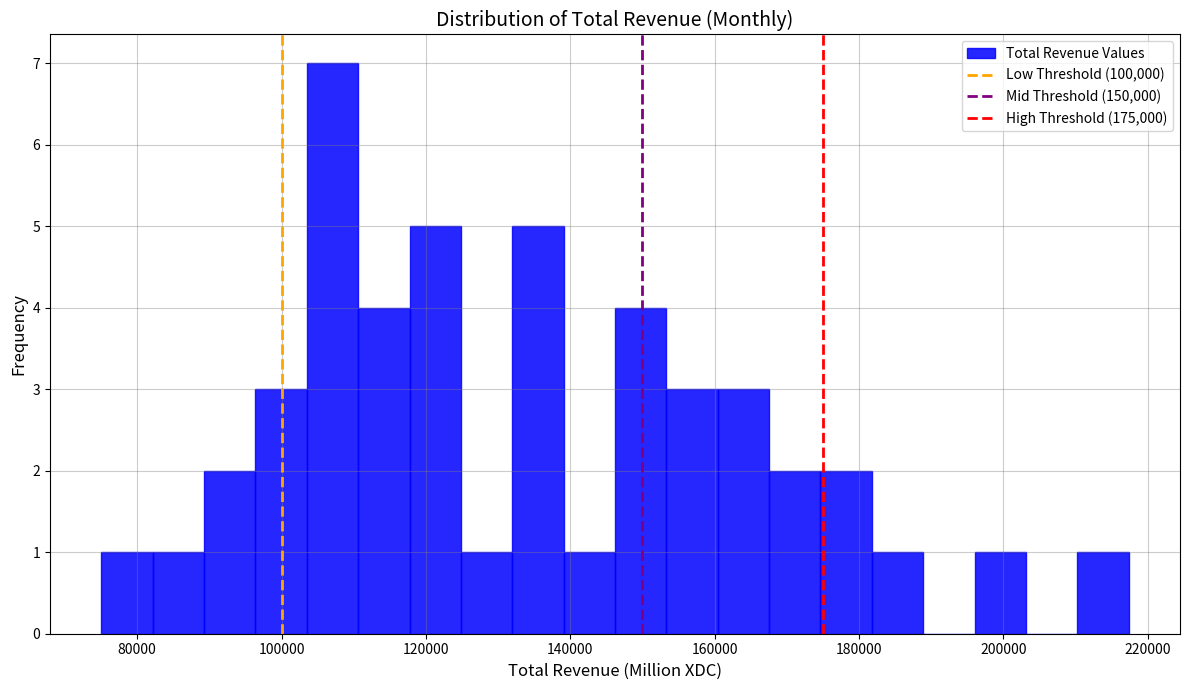

Around what value on the x-axis is the tallest bar? Give the approximate position of its centre, as read against the axis.

108000